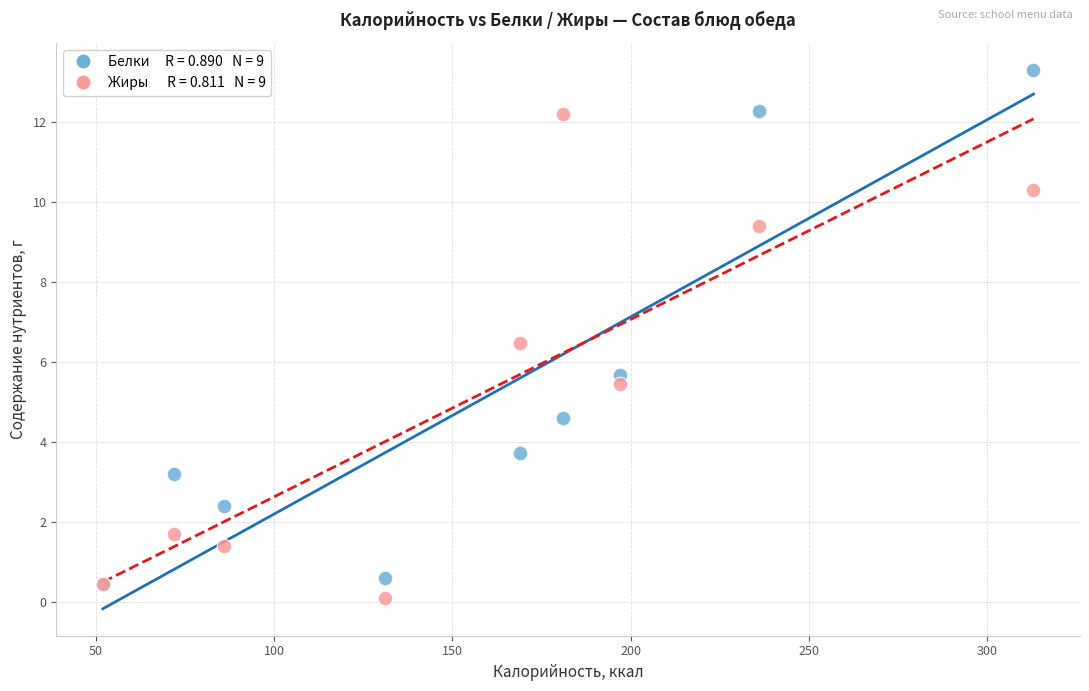

Across all series, what Y value is closest to 6?

5.7